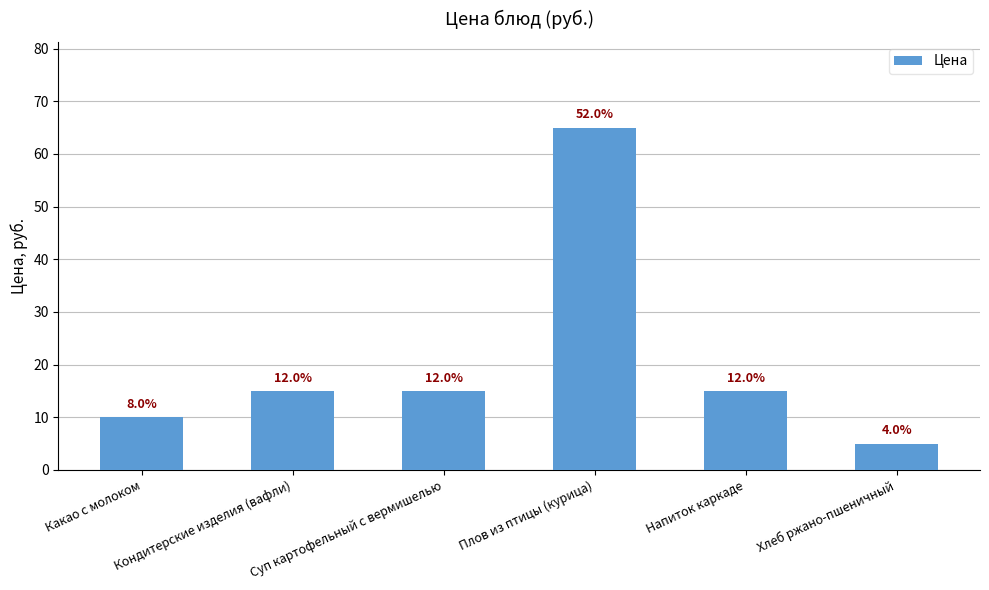

What value does the data have at Плов из птицы (курица), to the nearest 10?

60